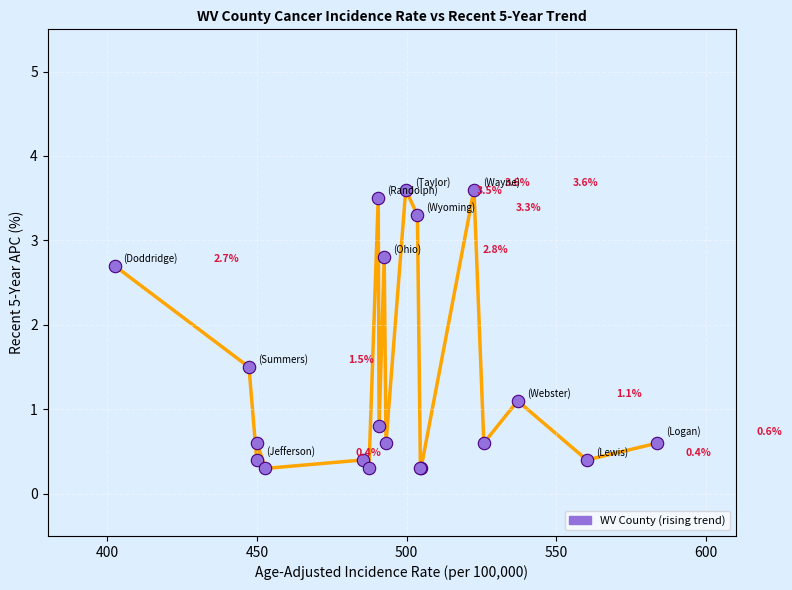

What Y value in the scatter plot is closest to 1?

1.1